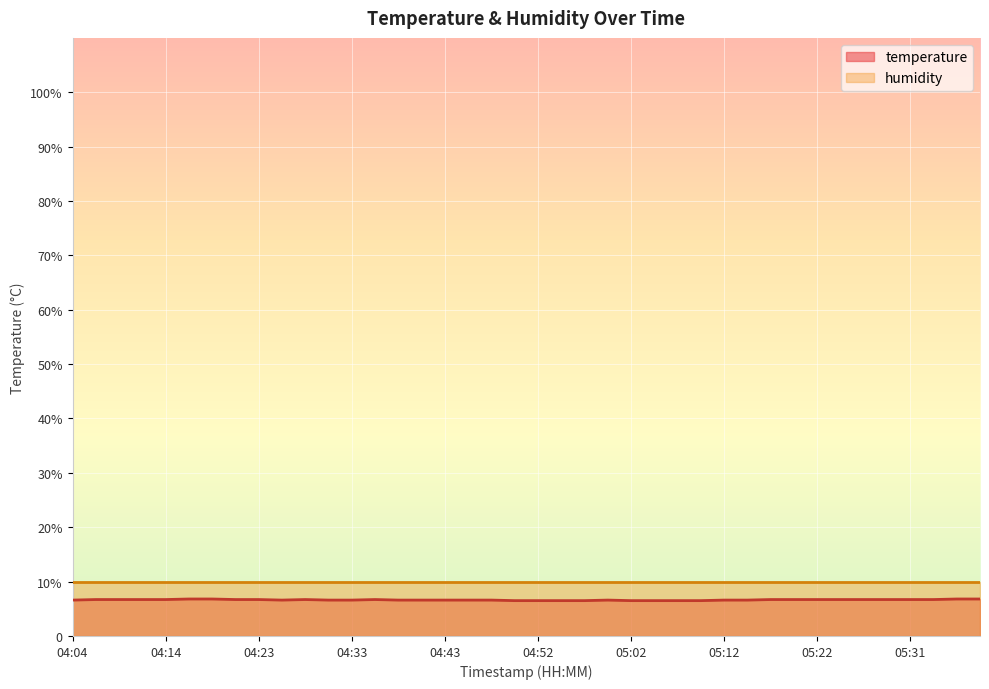

At which label is the value closest to 6?

04:50